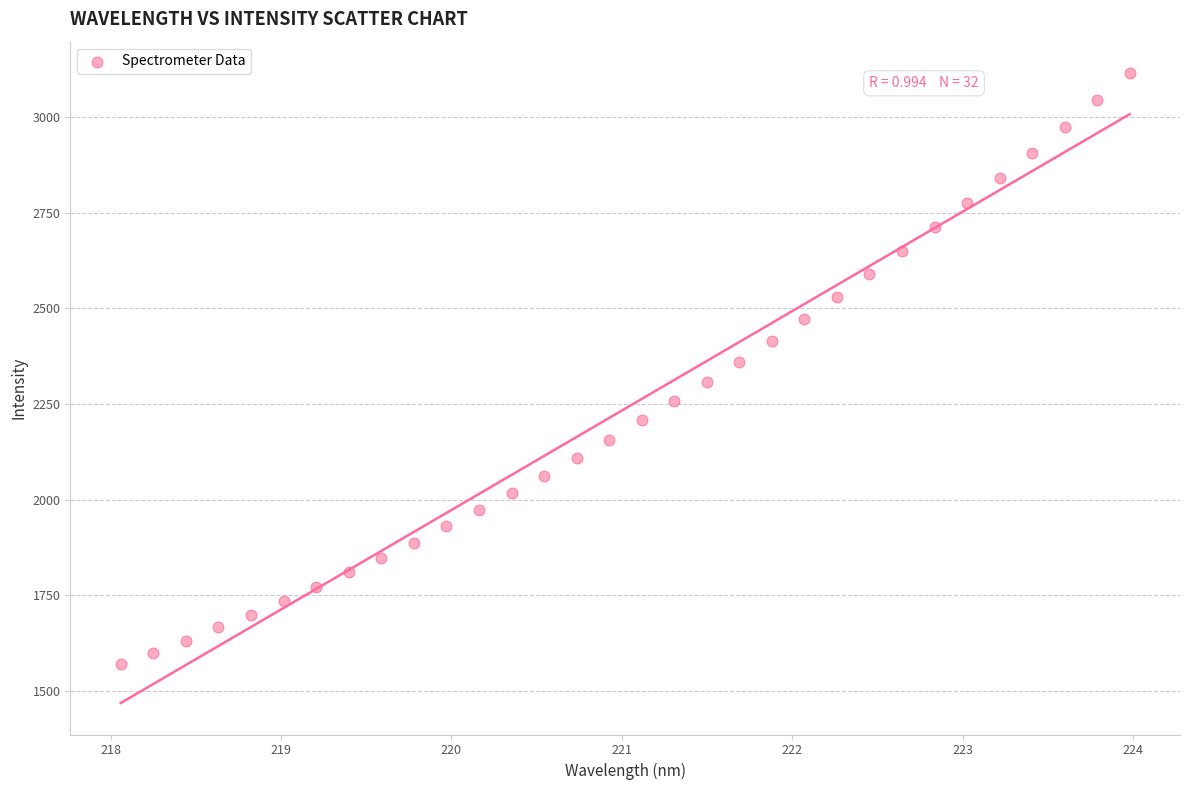

What is the range of X values (max minus min)?

5.9